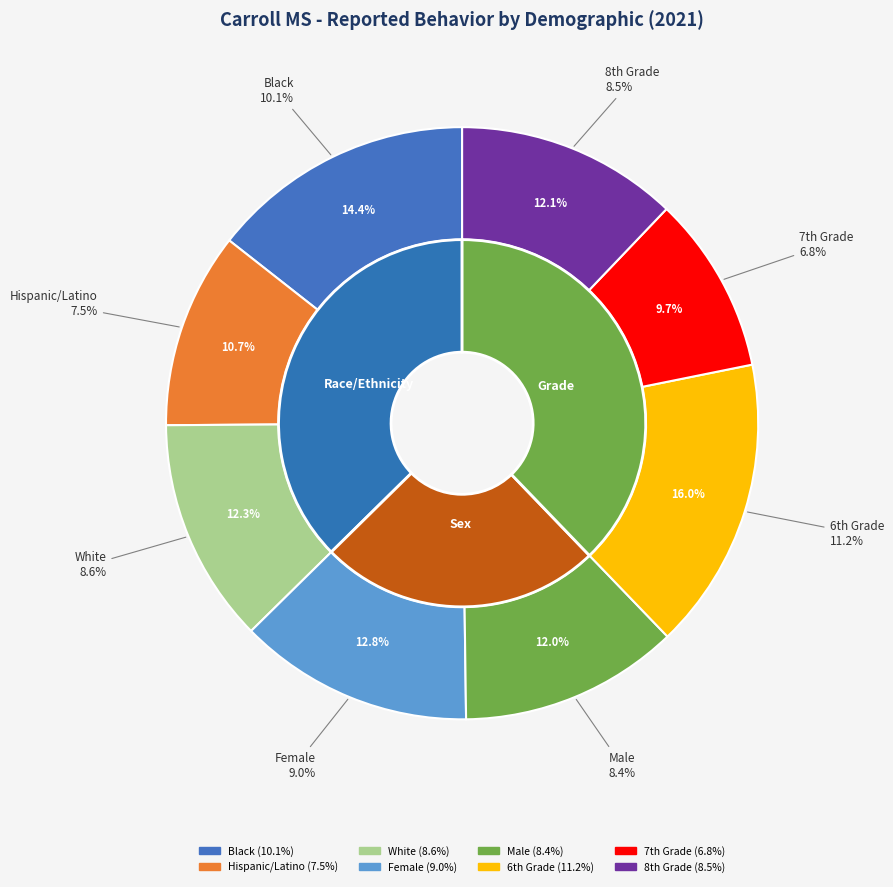

Does any single category account for the majority?

No